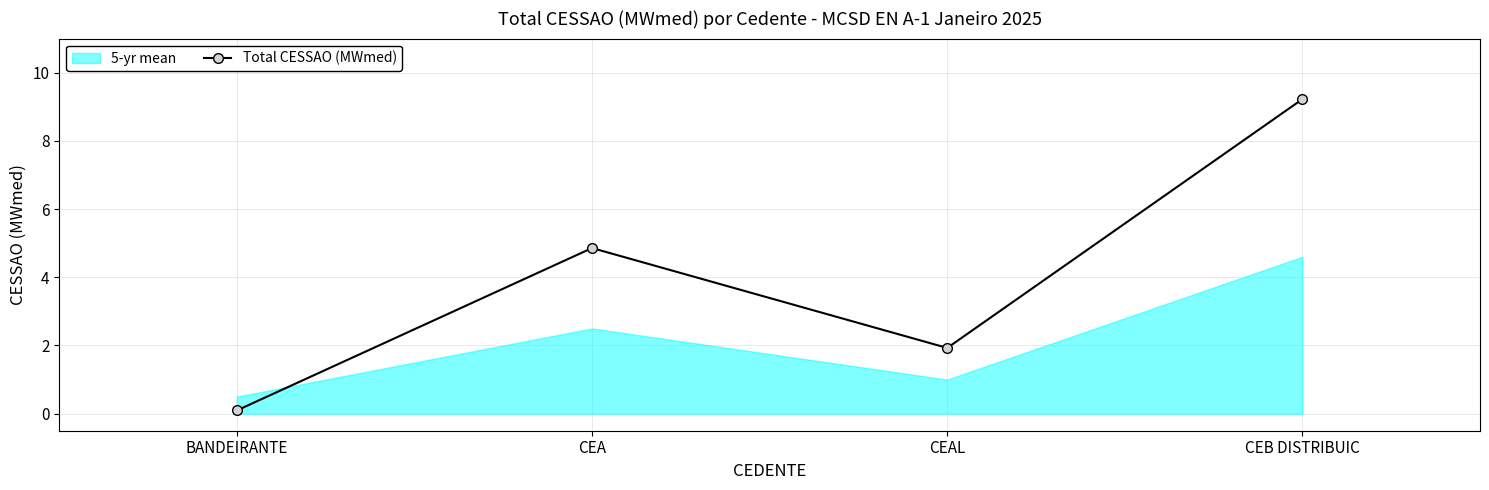

Reading right to left, transcribe all the data shown in this chart.

CEB DISTRIBUIC=9.2	CEAL=1.9	CEA=4.9	BANDEIRANTE=0.1